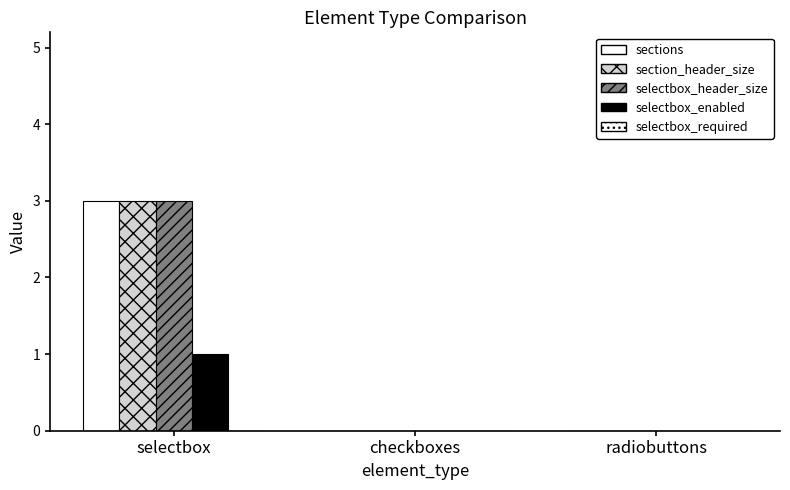

What is the value of the selectbox_enabled bar at the 1st from the left?

1